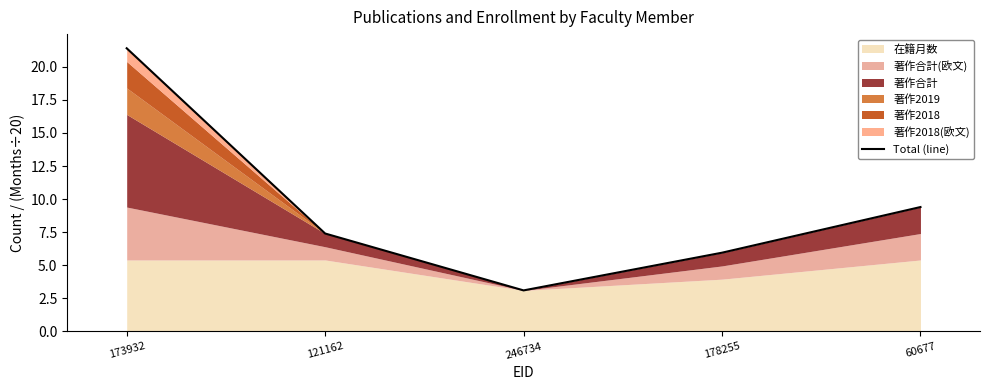

True or false: the data has more than 2 interior local peaks.

False